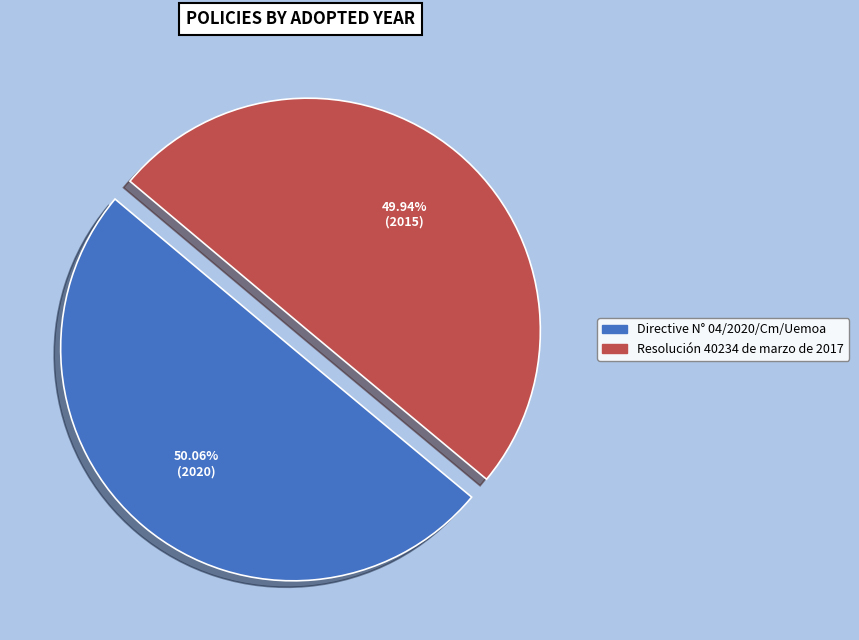

Is the sum of Resolución 40234 de marzo de 2017 and Directive N° 04/2020/Cm/Uemoa greater than half?

Yes